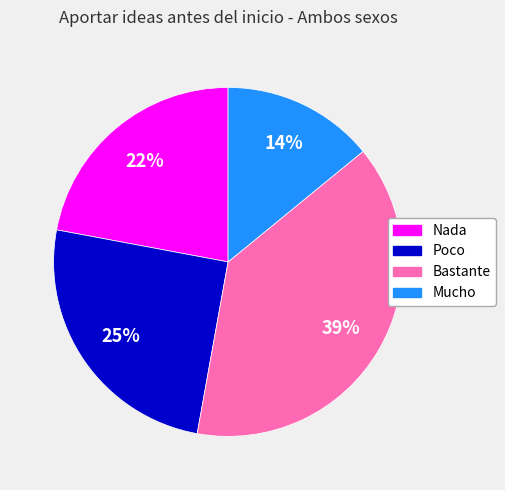

What is the smallest slice in the pie chart?

Mucho